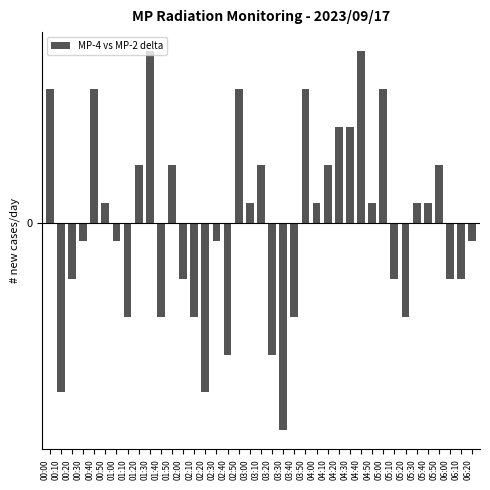

Are the bars horizontal?

No